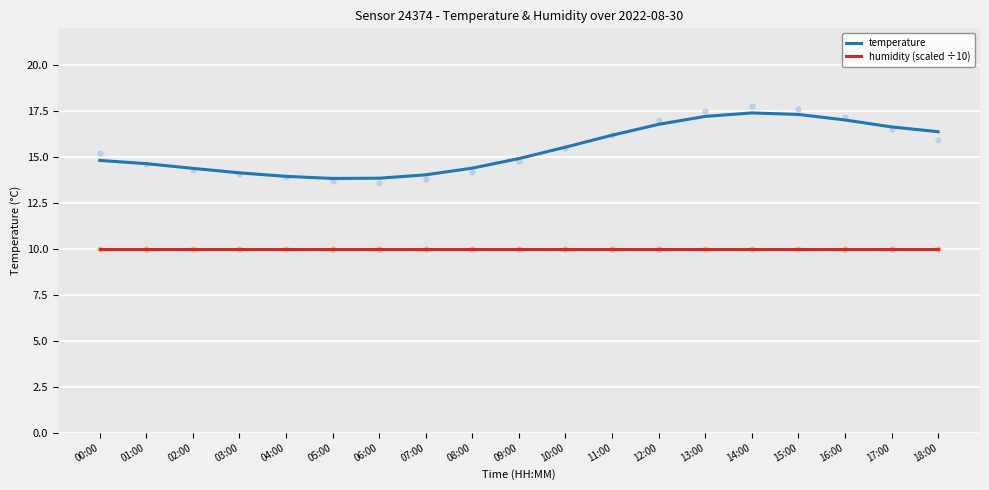

Is the value of temperature at 08:00 greater than the value of humidity (scaled ÷10) at 00:00?

Yes